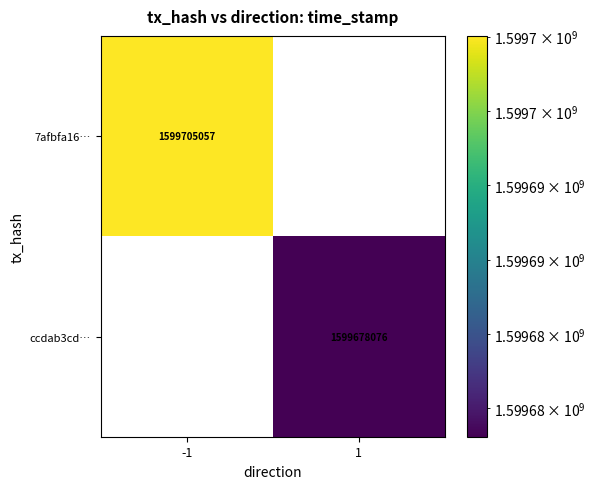

The 7afbfa16… series shows 1599705057 at -1. True or false?

True